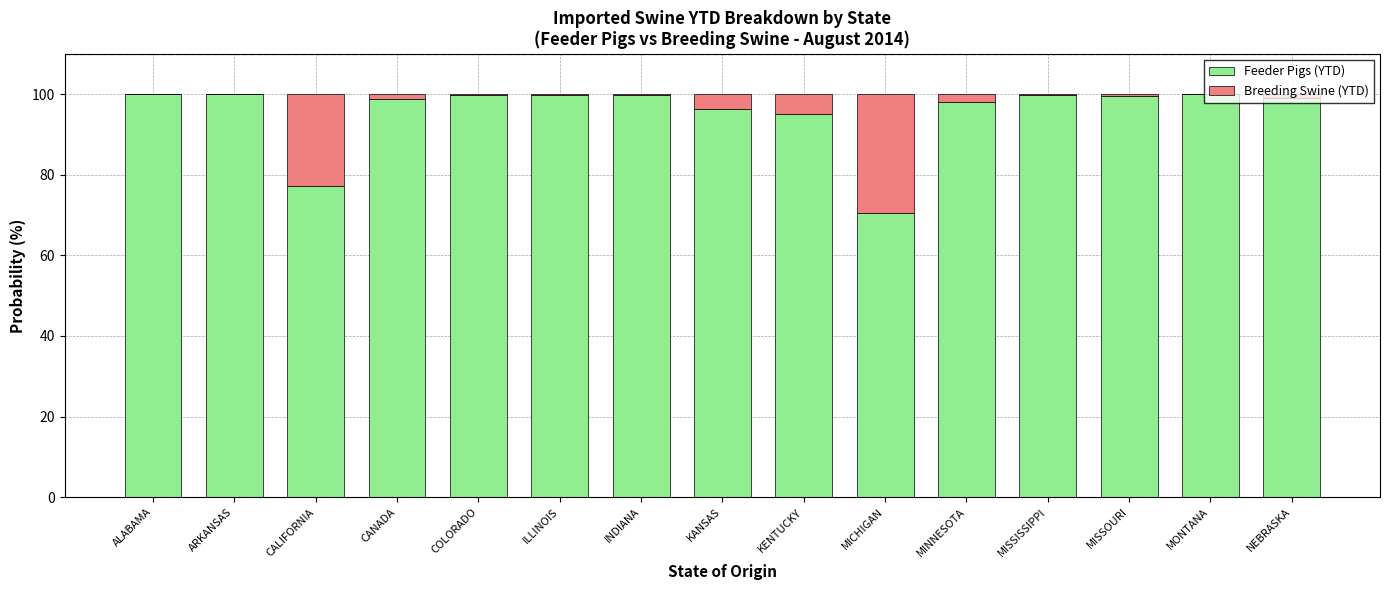

What are all the series names shown in the legend?

Feeder Pigs (YTD), Breeding Swine (YTD)